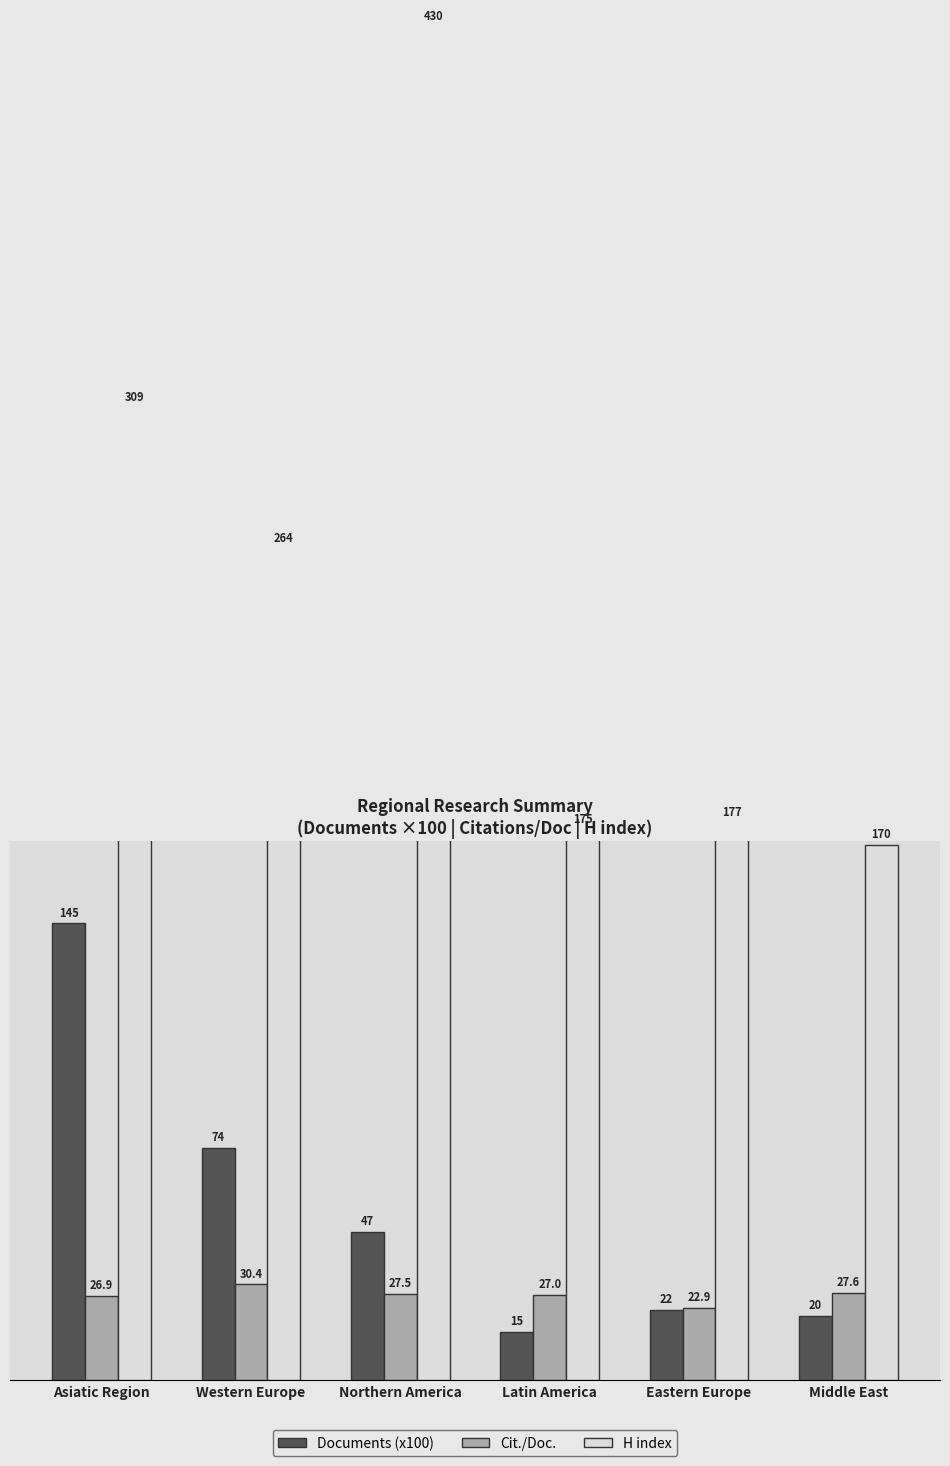

What is the value of the Documents (x100) bar at the 3rd from the left?

47.2